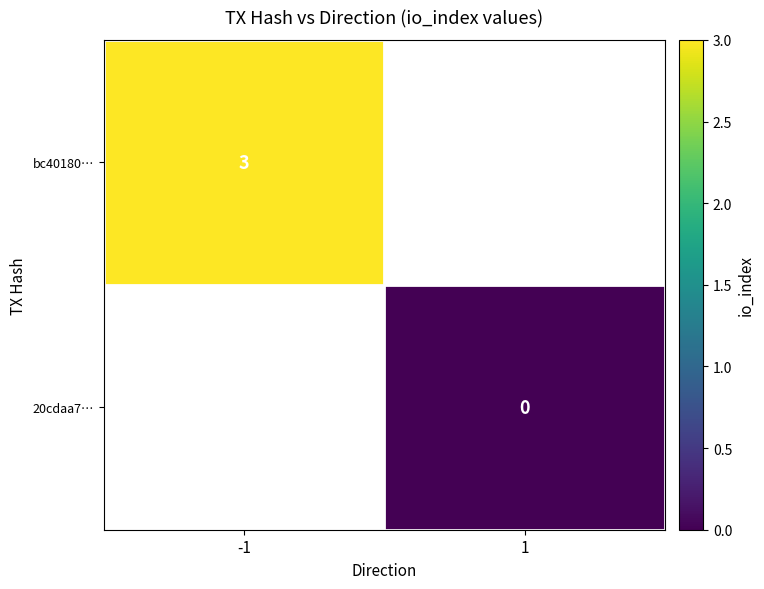

The bc40180… series shows 3 at -1. True or false?

True